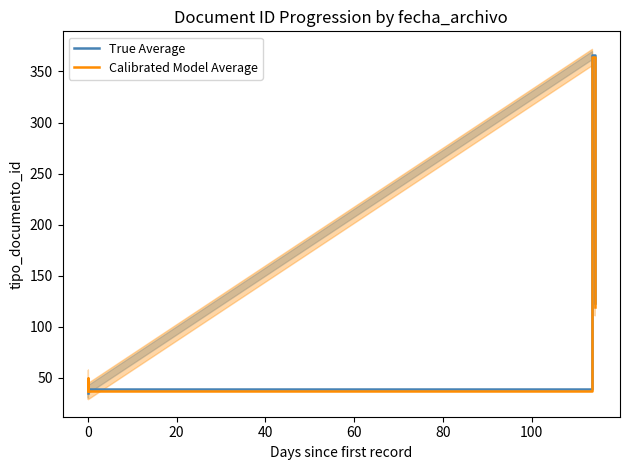

How many values in the True Average series are below 38?

3